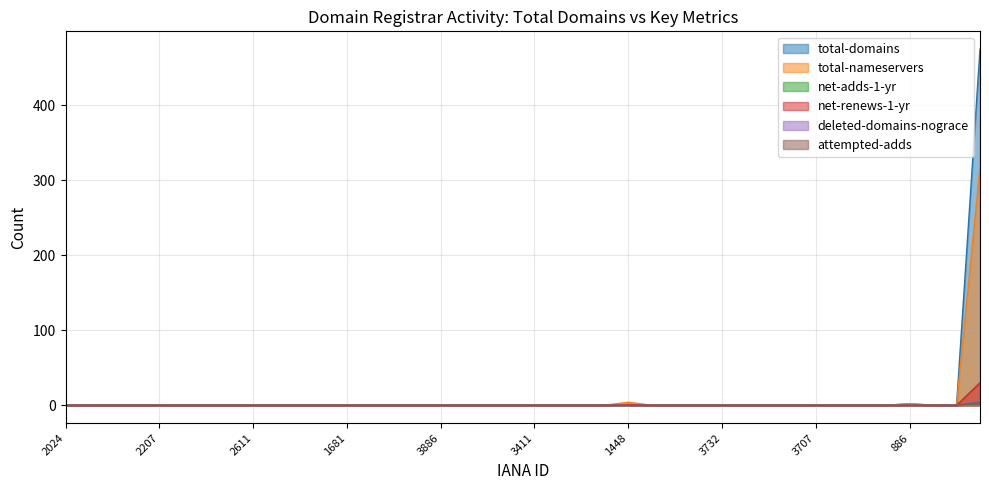

What are all the series names shown in the legend?

total-domains, total-nameservers, net-adds-1-yr, net-renews-1-yr, deleted-domains-nograce, attempted-adds